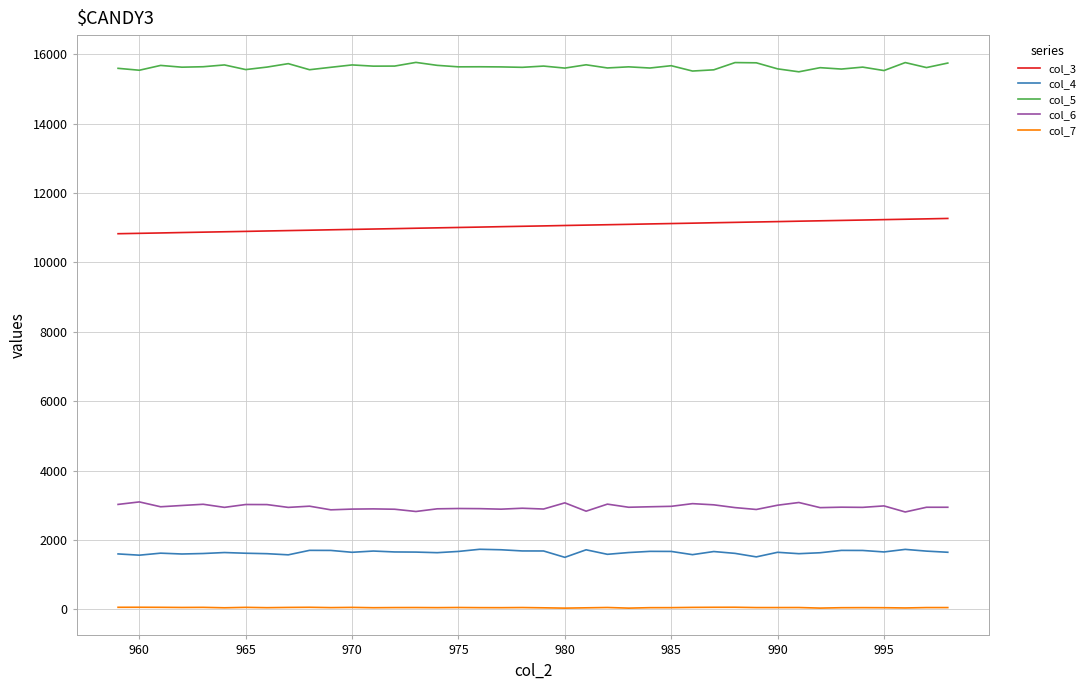

True or false: col_4 and col_3 intersect in this chart.

False